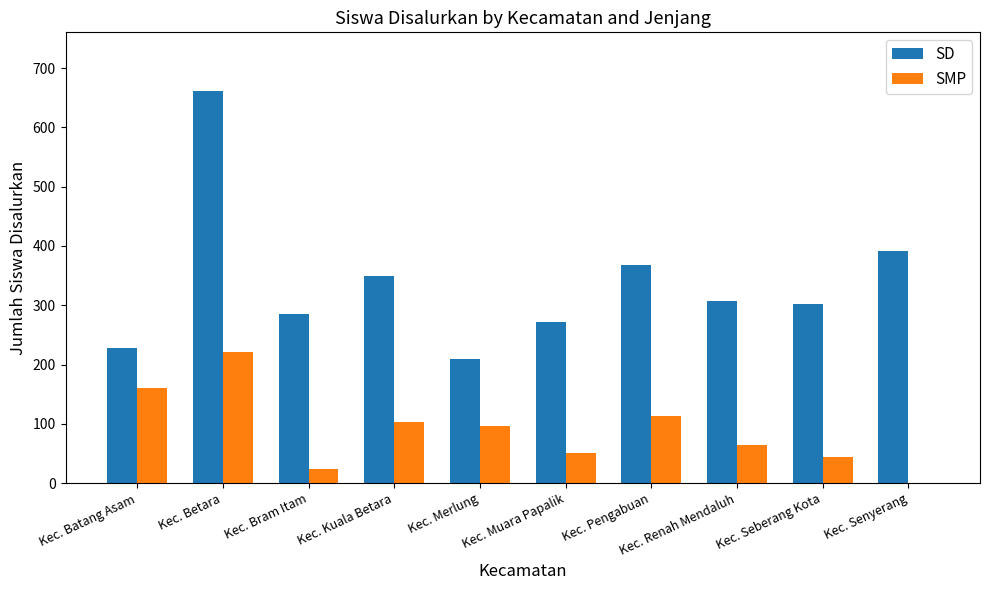

The value of SD at Kec. Senyerang is 514. True or false?

False